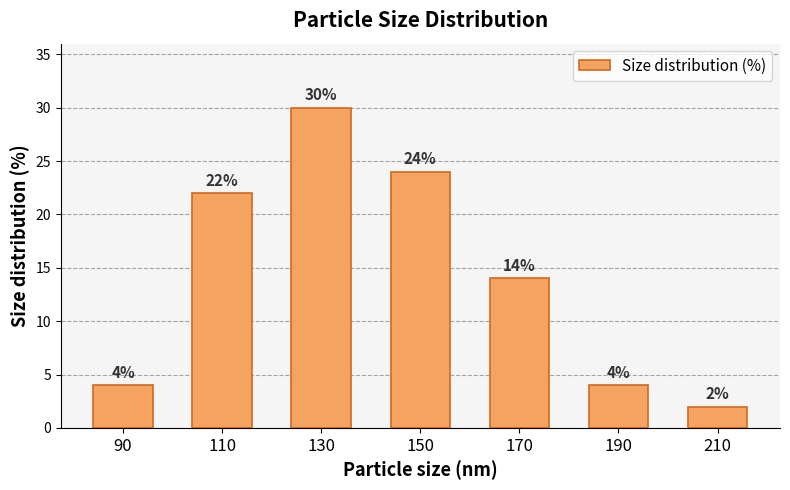

Between 150 and 110, which is larger?

150